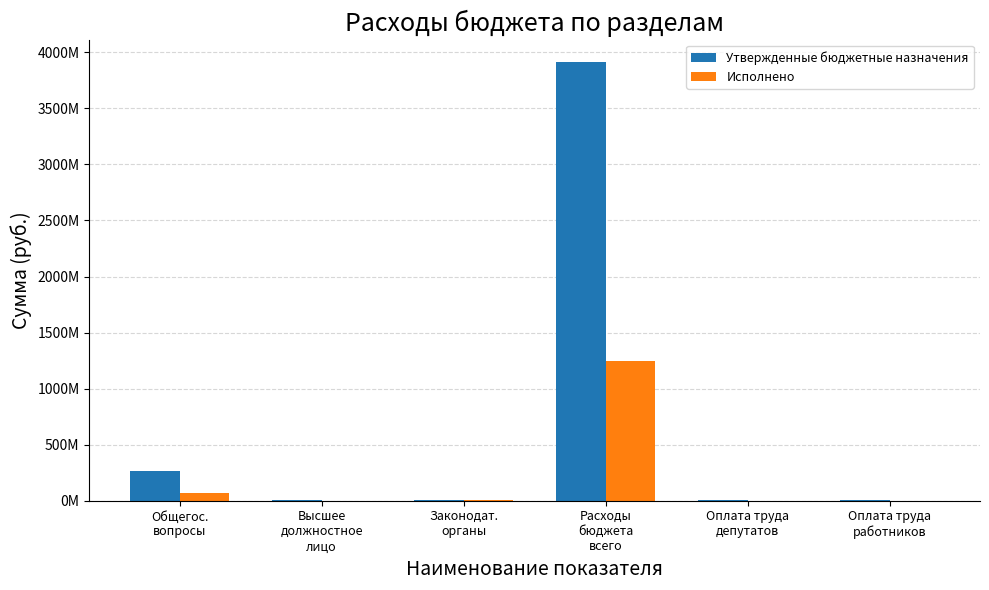

True or false: Исполнено has a value of 1250085857.8 at Расходы
бюджета
всего.

True